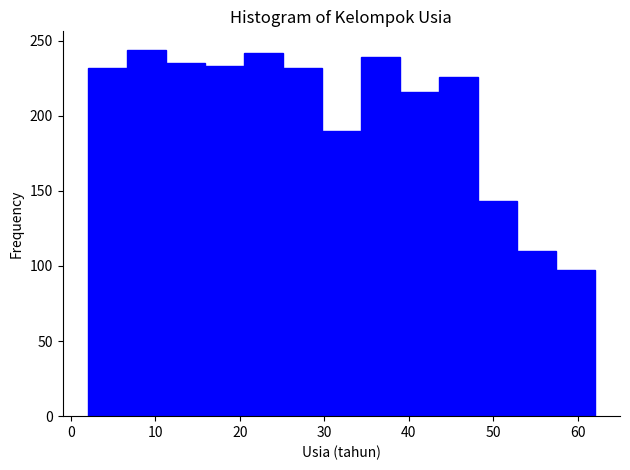

Reading left to right, transcribe this chart: for each bar, give the range it covers on the x-axis and its height. Neither the bar edges nor the heights are printed on the chart, so give them approximately, as read against the axes.

2 to 7: 230
7 to 11: 245
11 to 16: 235
16 to 20: 235
20 to 25: 240
25 to 30: 230
30 to 34: 190
34 to 39: 240
39 to 44: 215
44 to 48: 225
48 to 53: 145
53 to 57: 110
57 to 62: 95